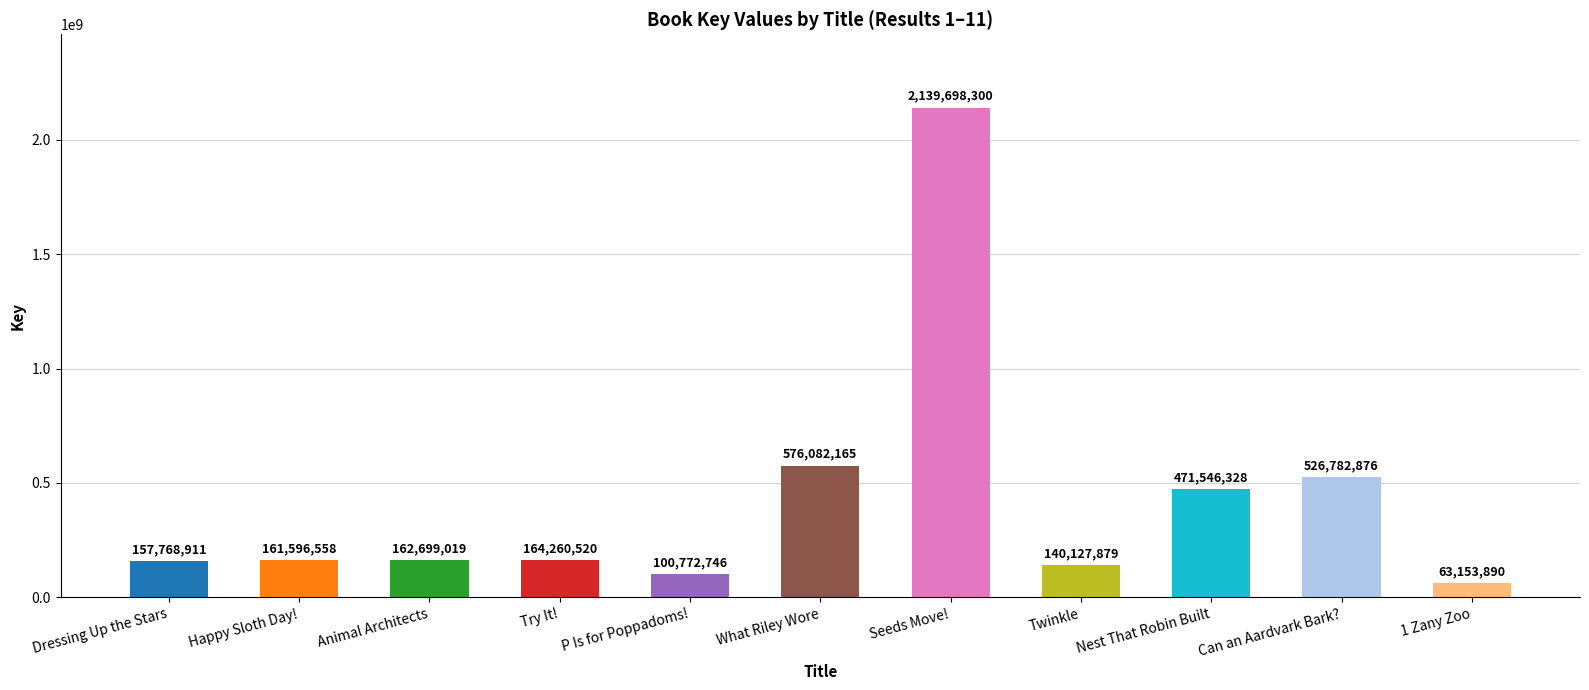

What value does the data have at Can an Aardvark Bark?, to the nearest 100?

526782900